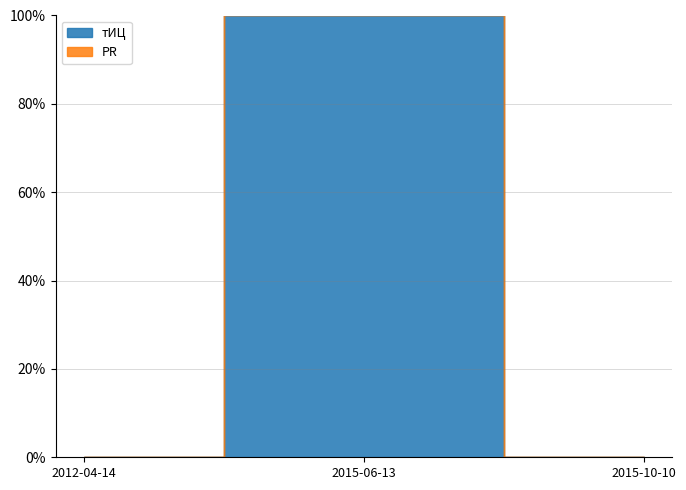

At 2012-04-14, list the series in order from smallest to largest.

тИЦ, PR